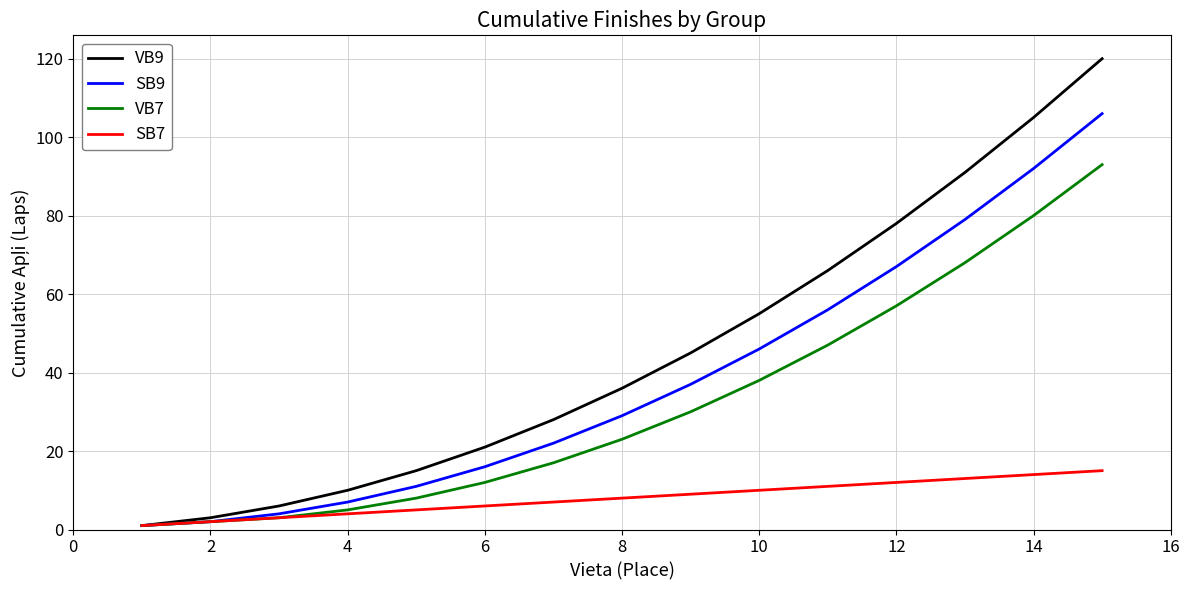

Rank the series by their maximum value, from lowest to highest.

SB7, VB7, SB9, VB9